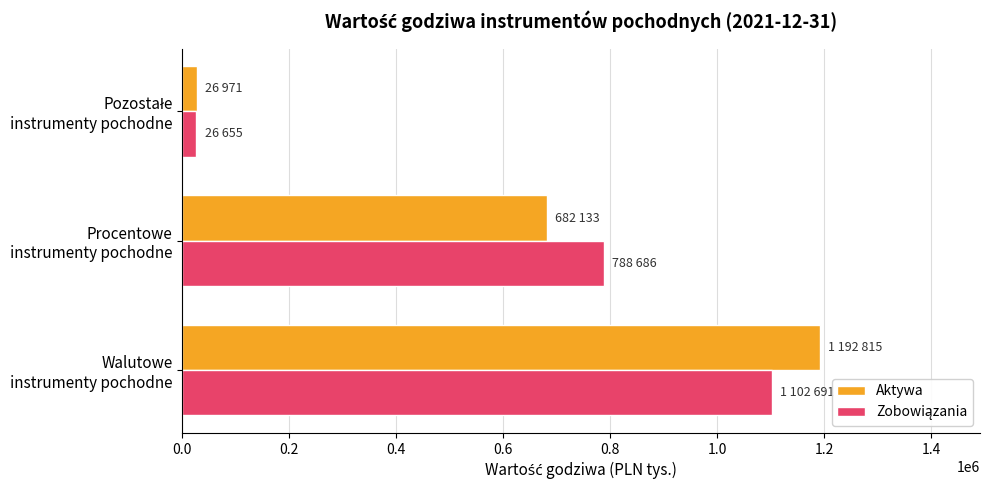

Count the number of data series in this chart.

2